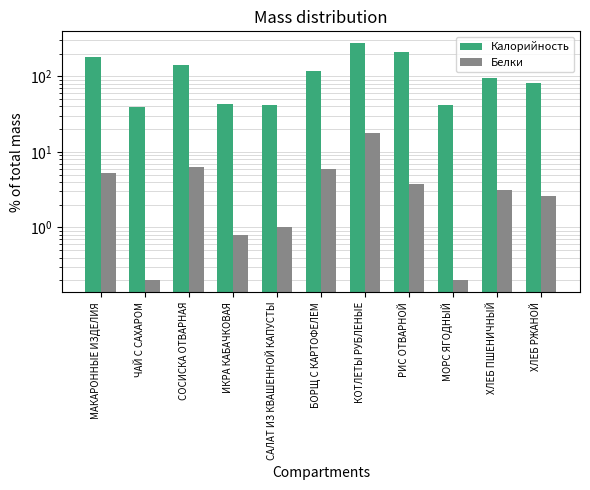

At which category is the sum across all series the highest?

КОТЛЕТЫ РУБЛЕНЫЕ